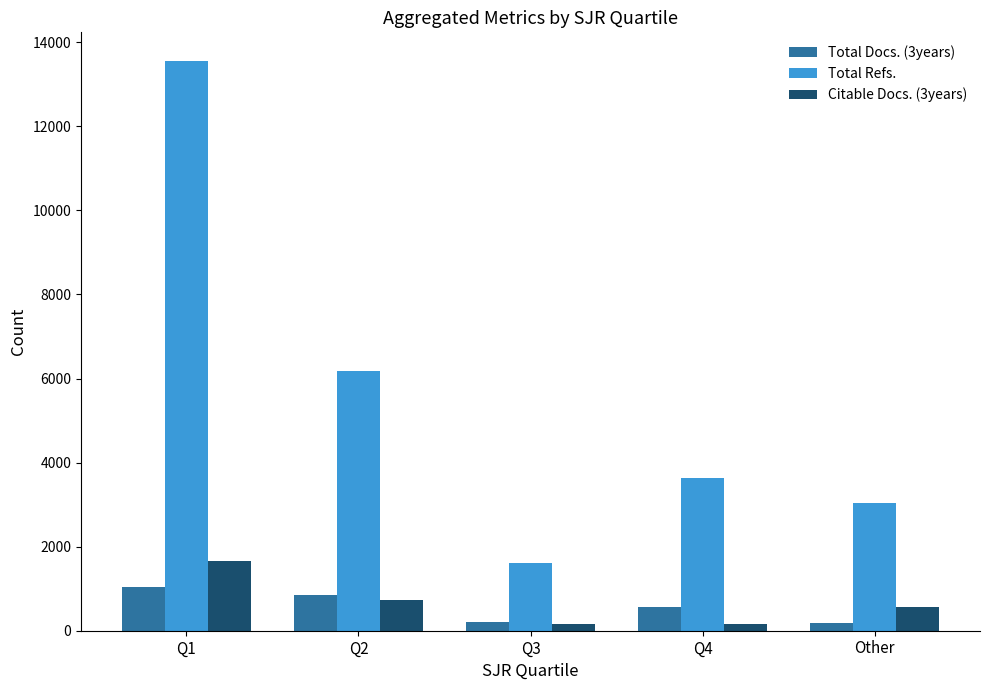

Rank the series by their maximum value, from lowest to highest.

Total Docs. (3years), Citable Docs. (3years), Total Refs.